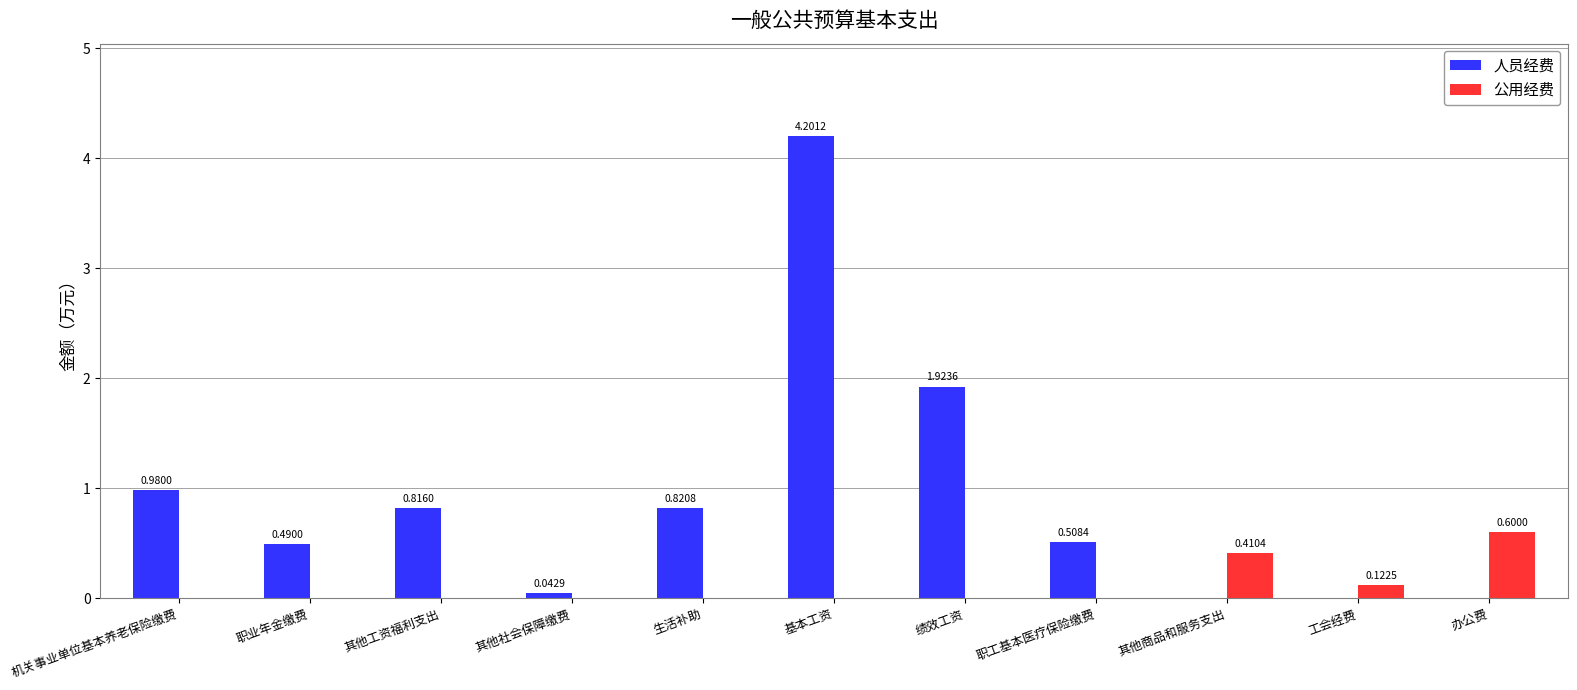

At which category is the sum across all series the highest?

基本工资